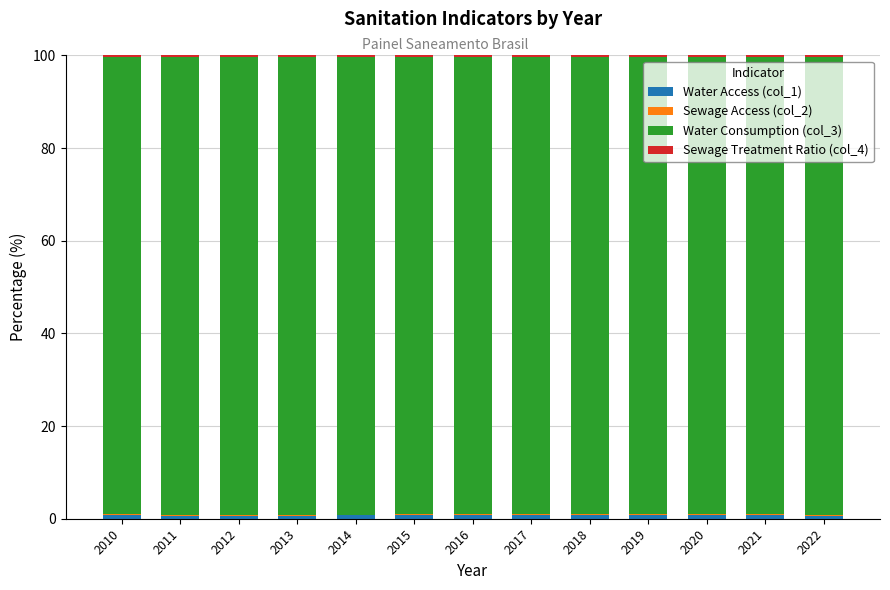

Which series changed the most between 2013 and 2016?

Water Consumption (col_3)